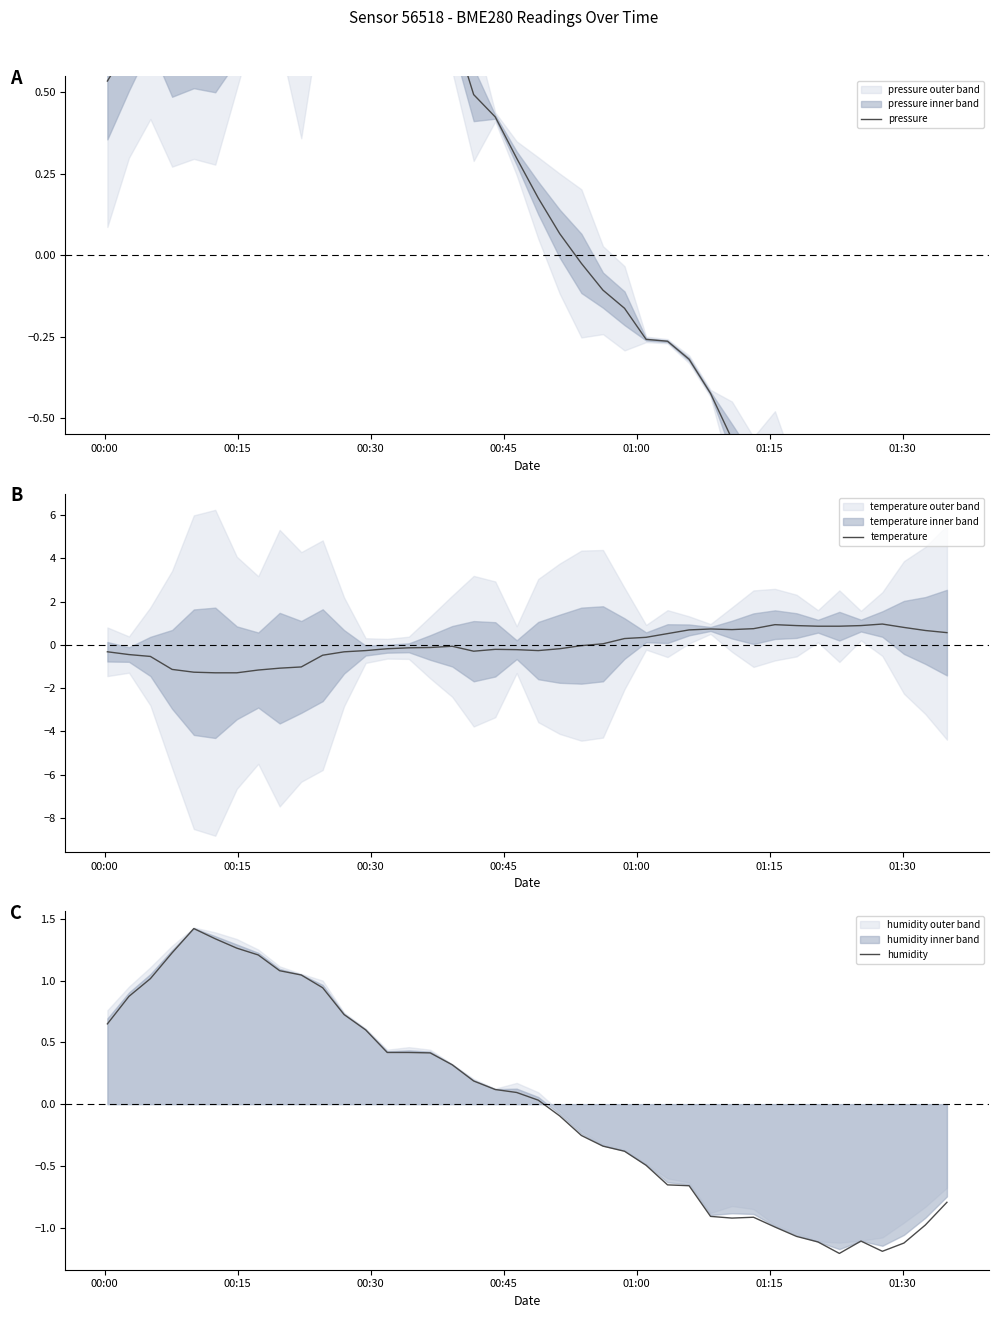

What is the difference between the maximum and minimum values in the temperature series?

2.3